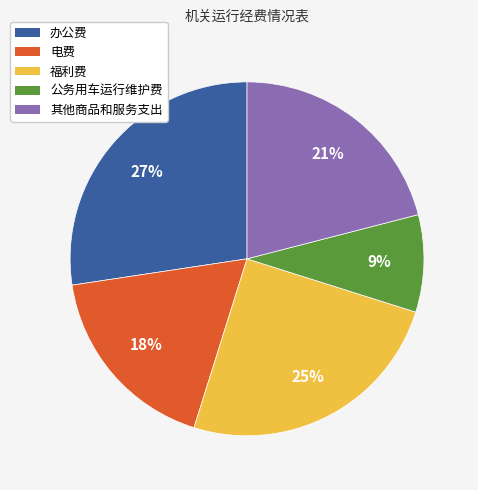

What is the largest slice in the pie chart?

办公费